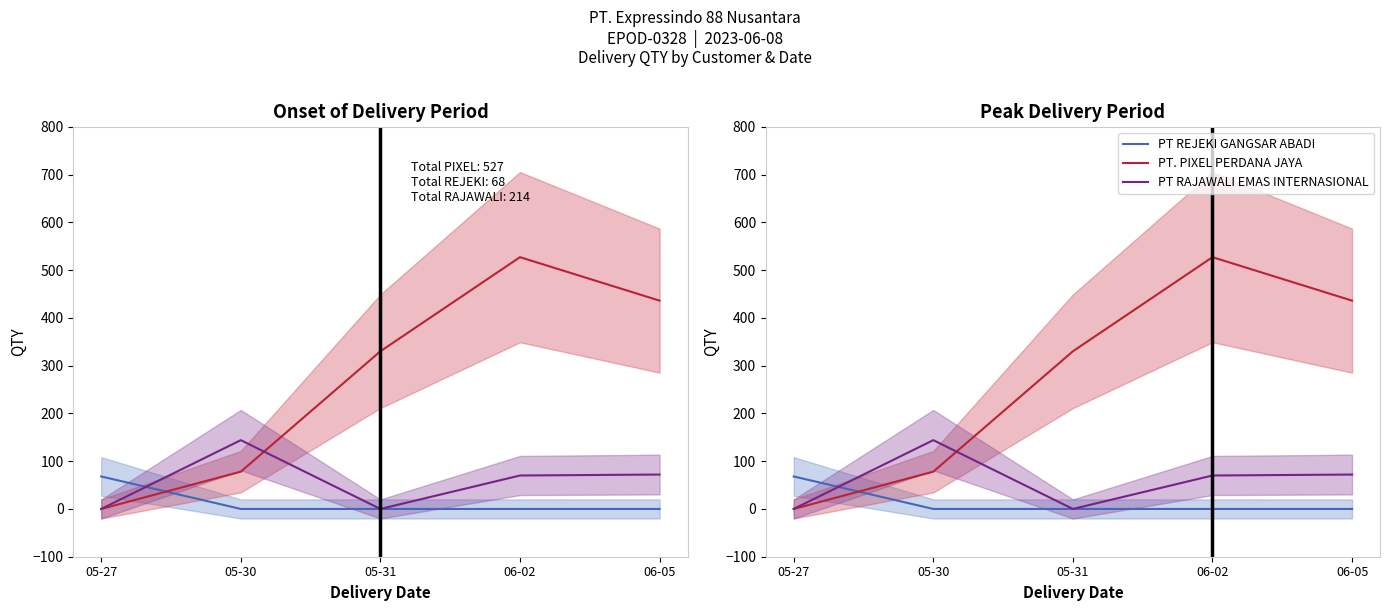

Between 05-27 and 05-30, which series saw the biggest shift?

PT RAJAWALI EMAS INTERNASIONAL